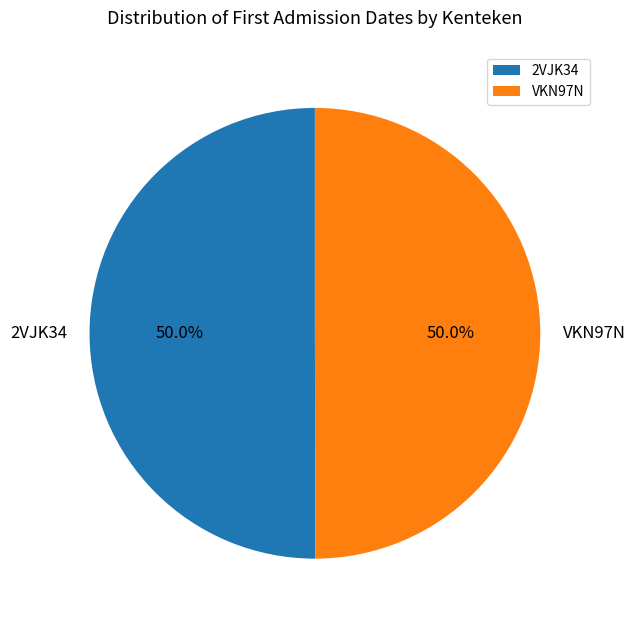

What is the ratio of the value at 2VJK34 to the value at VKN97N?

1.0